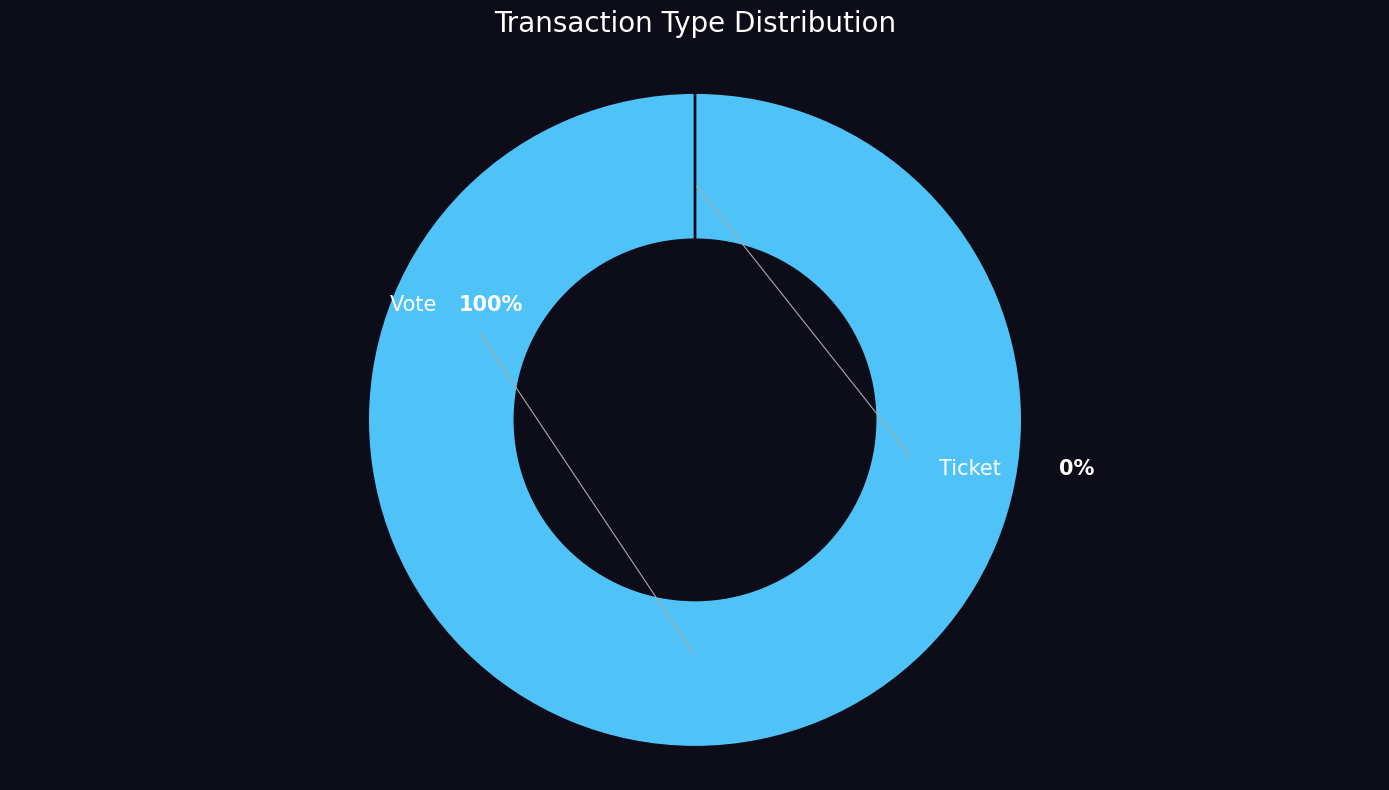

Combined, what portion of the pie is Ticket and Vote?

100.0%